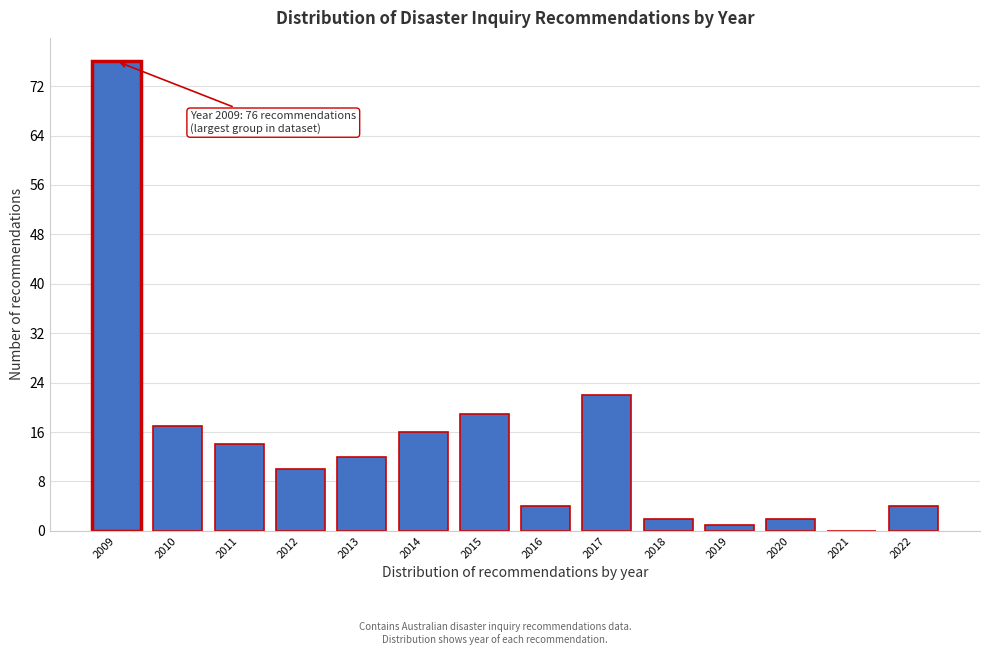

Reading left to right, what are all the values shown in this chart?

2009=76	2010=17	2011=14	2012=10	2013=12	2014=16	2015=19	2016=4	2017=22	2018=2	2019=1	2020=2	2021=0	2022=4